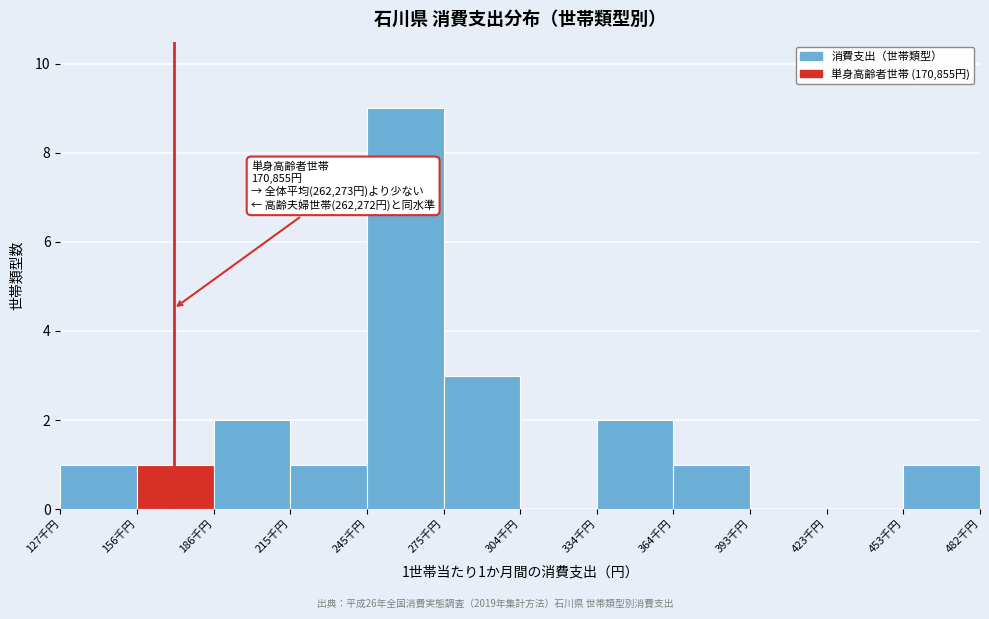

Reading left to right, extract all data points from this chart.

127千円=1	156千円=1	186千円=2	215千円=1	245千円=9	275千円=3	304千円=0	334千円=2	364千円=1	393千円=0	423千円=0	453千円=1